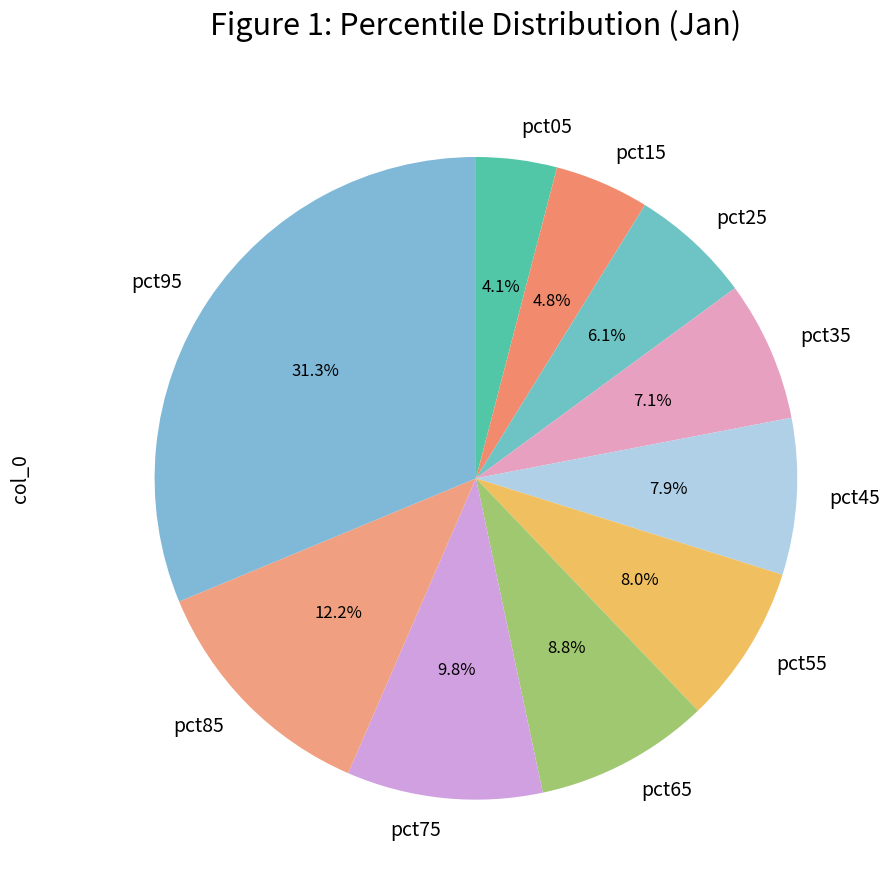

How many slices are in this pie chart?

10